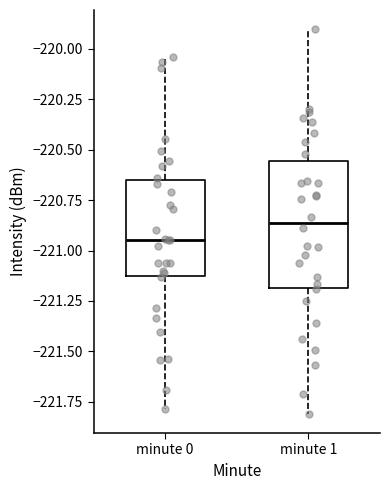

Which box has the lowest median line?

minute 0